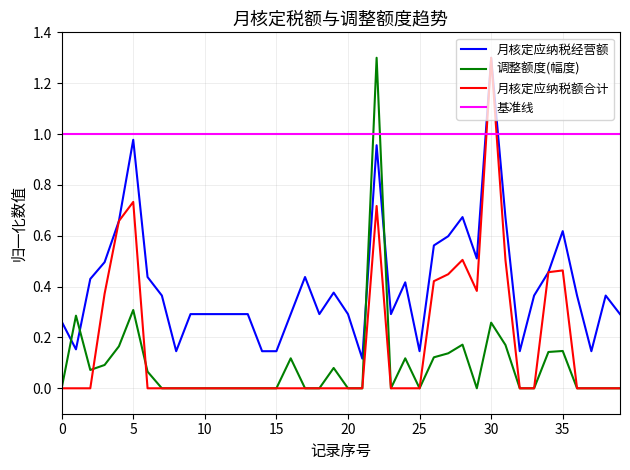

What is the difference between the maximum and second lowest values in the 调整额度(幅度) series?

1.3